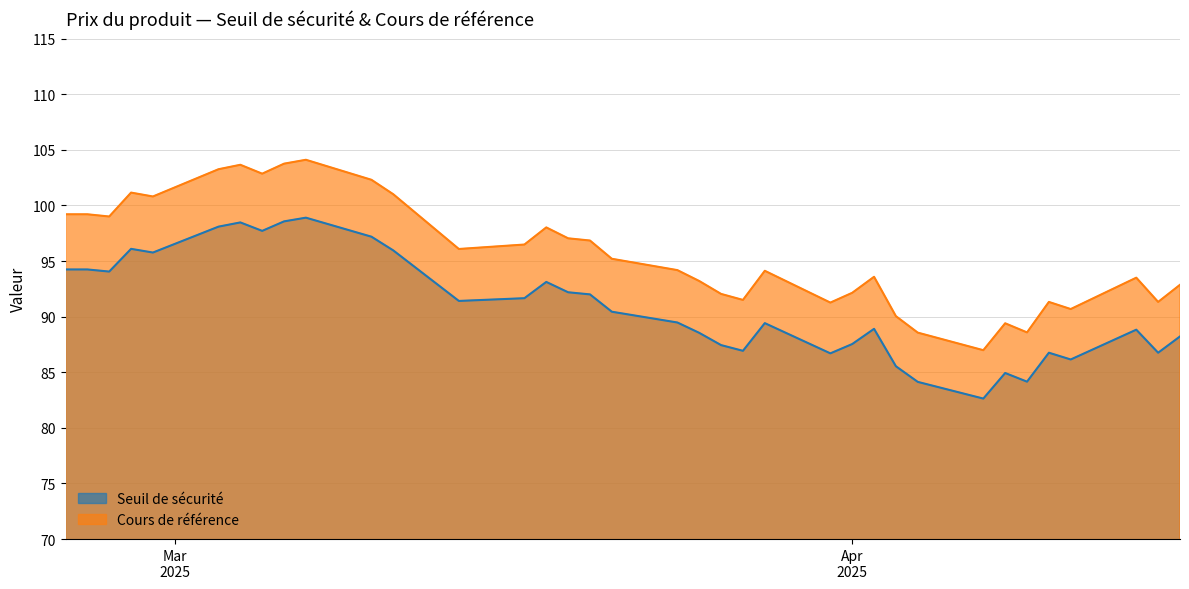

How many values in the Seuil de sécurité series are below 90?

18